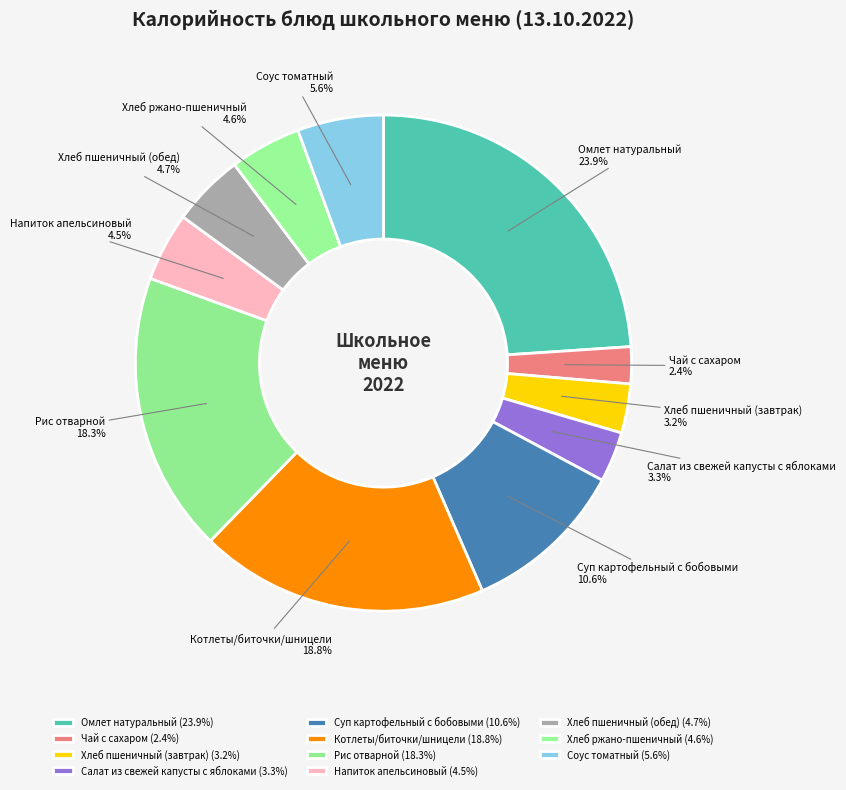

To the nearest percent, what portion does Хлеб ржано-пшеничный represent?

5%